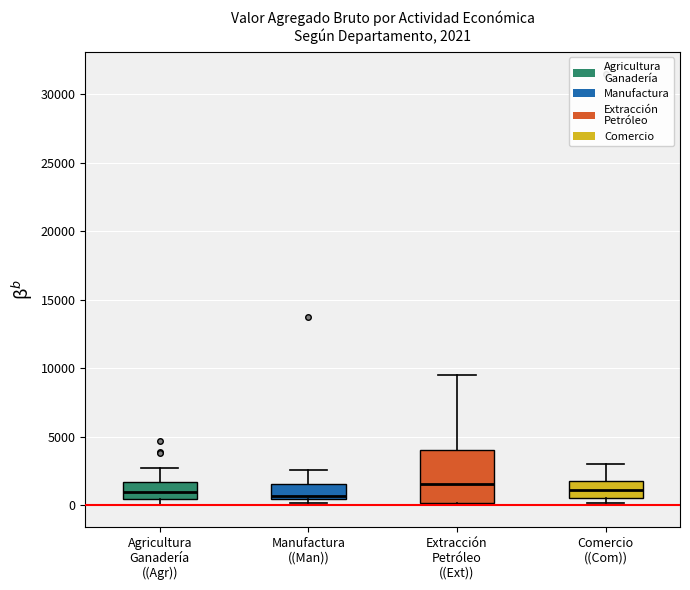

Which box is the tallest, from its lower edge to its upper edge?

Extracción Petróleo ((Ext))